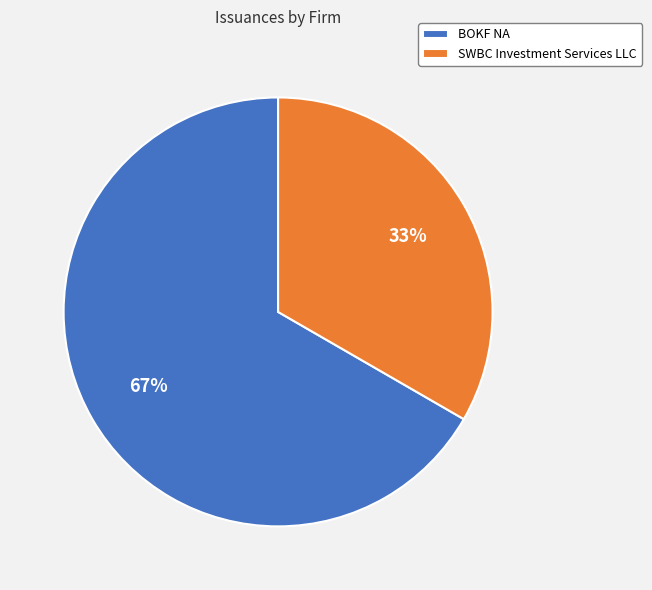

True or false: BOKF NA accounts for 67% of the total.

True